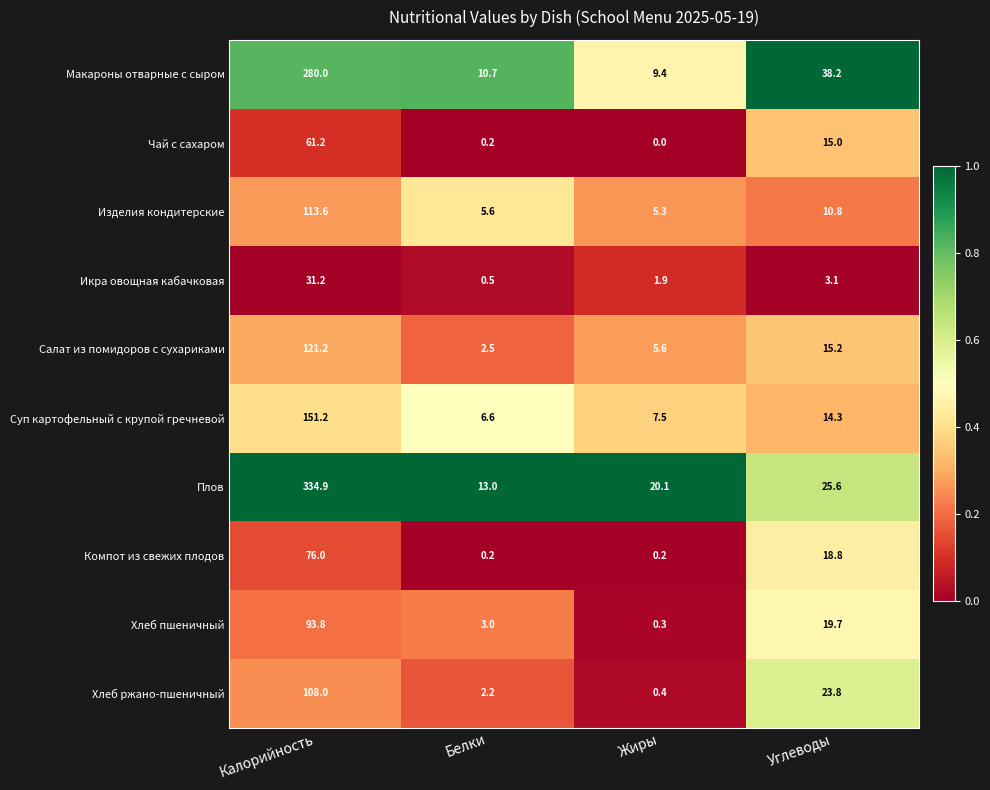

At how many categories does at least one series exceed 0?

4